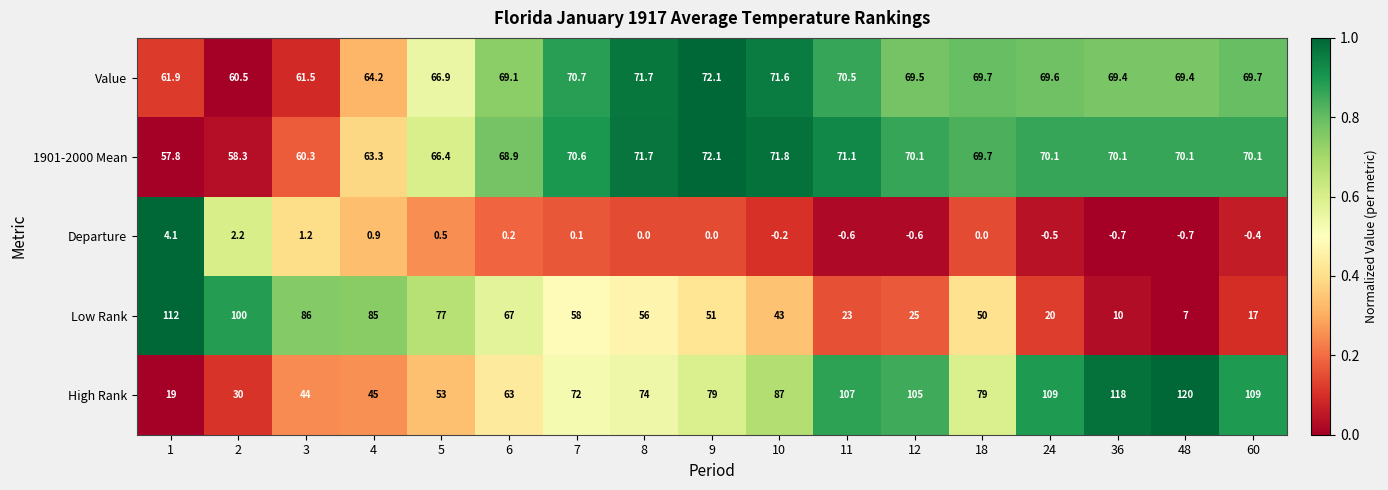

Rank the series at 48 from highest to lowest value.

High Rank, 1901-2000 Mean, Value, Low Rank, Departure